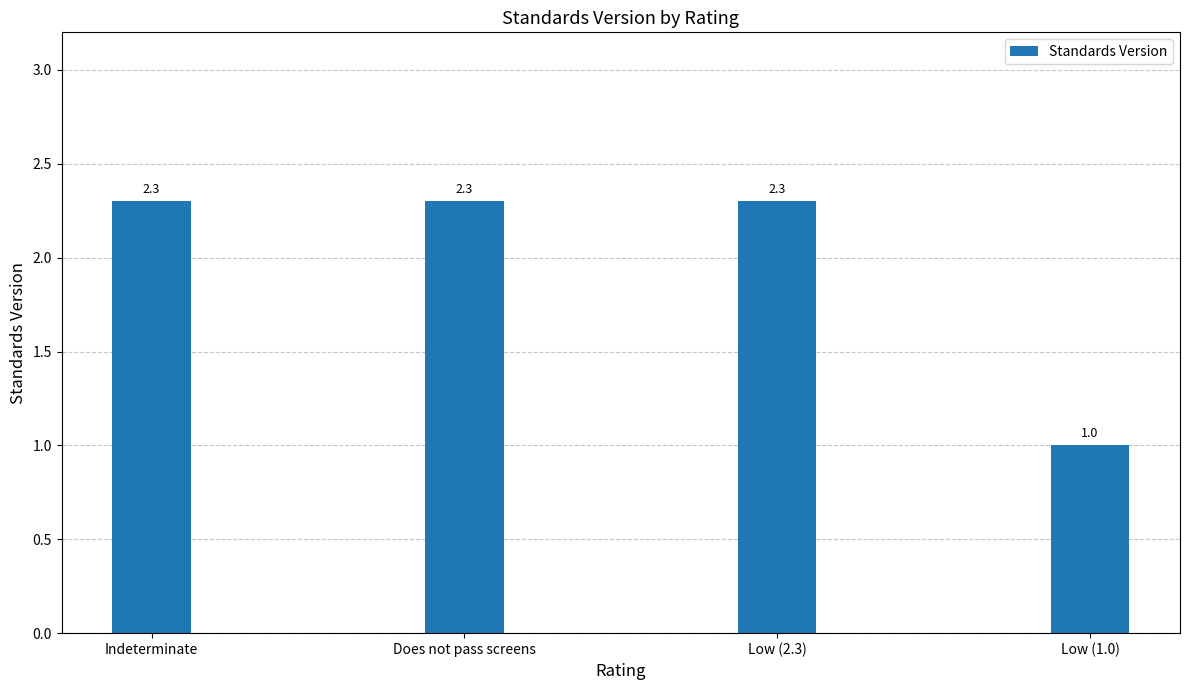

At which label is the value closest to 1?

Low (1.0)